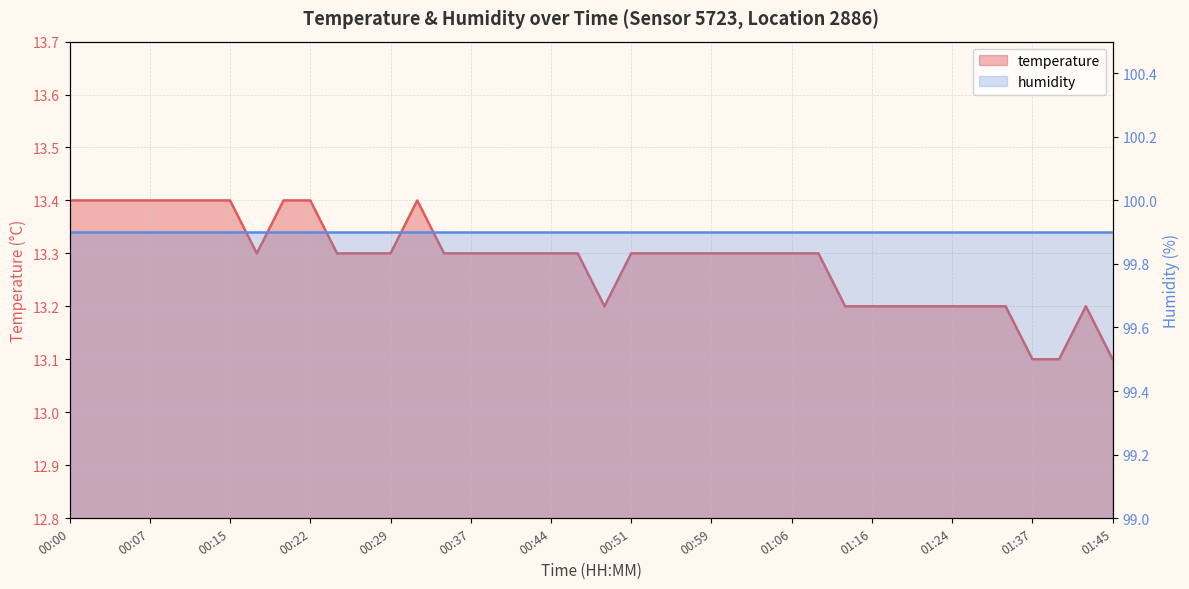

Reading left to right, transcribe all the data shown in this chart.

13.4	13.4	13.4	13.4	13.4	13.4	13.4	13.3	13.4	13.4	13.3	13.3	13.3	13.4	13.3	13.3	13.3	13.3	13.3	13.3	13.2	13.3	13.3	13.3	13.3	13.3	13.3	13.3	13.3	13.2	13.2	13.2	13.2	13.2	13.2	13.2	13.1	13.1	13.2	13.1